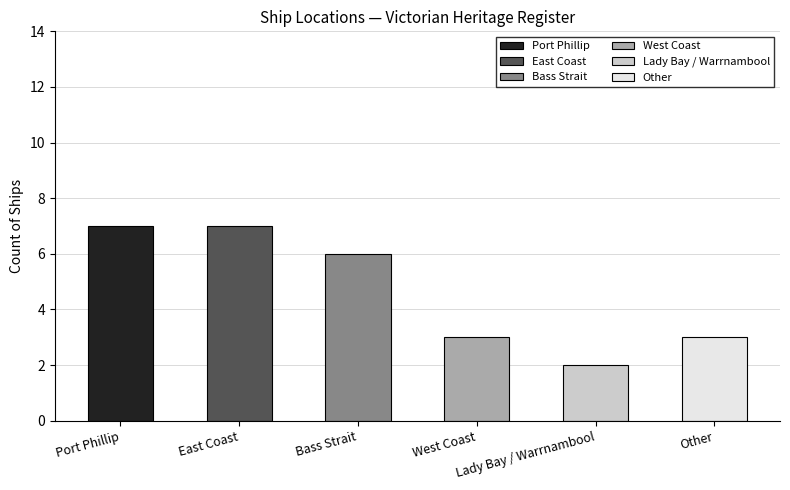

Are the bars horizontal?

No